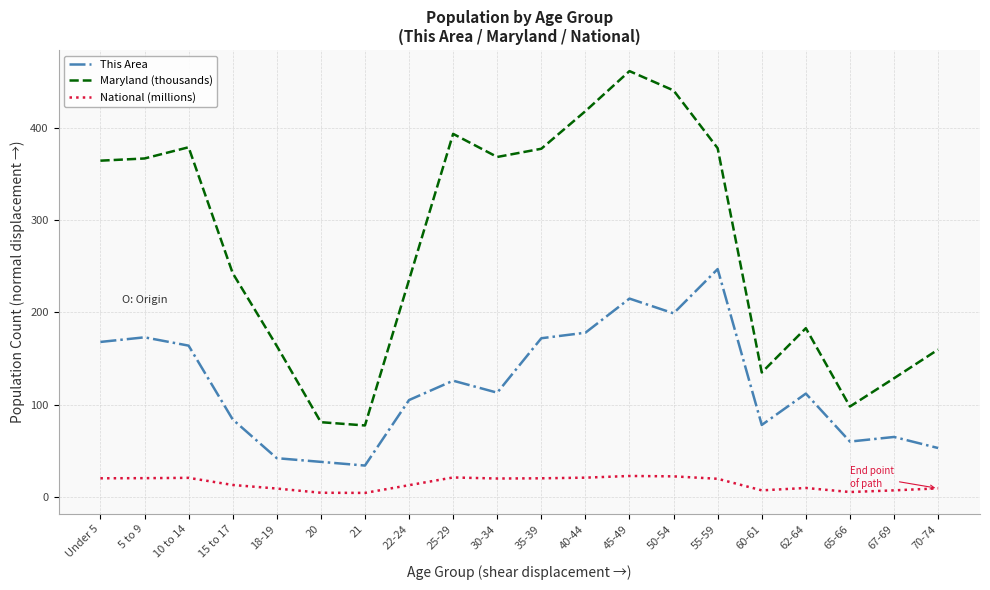

Is the value of National (millions) at 50-54 greater than the value of This Area at 25-29?

No